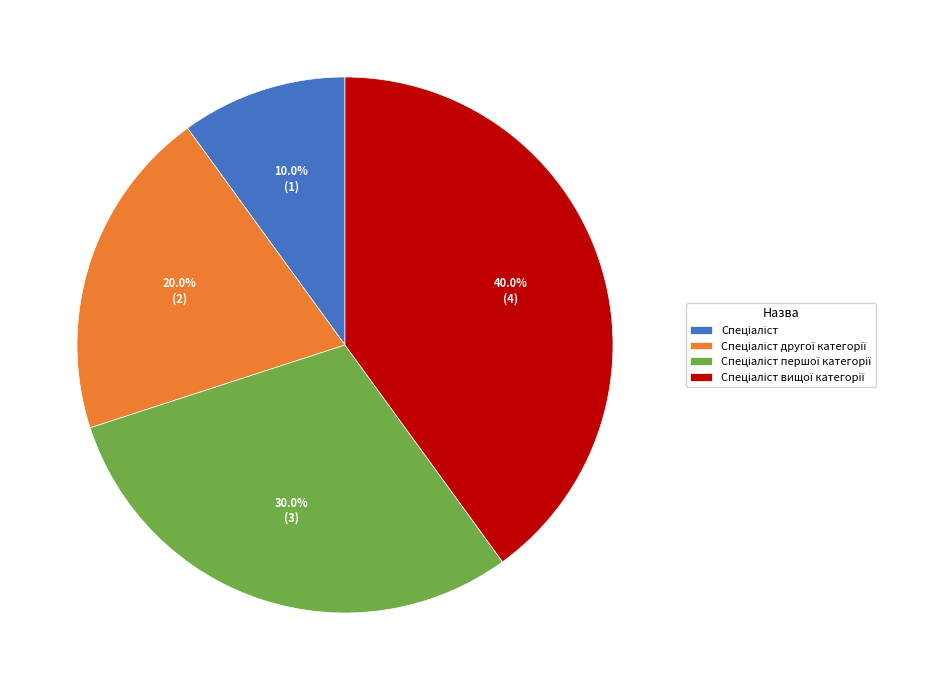

Is there a majority slice in this chart?

No